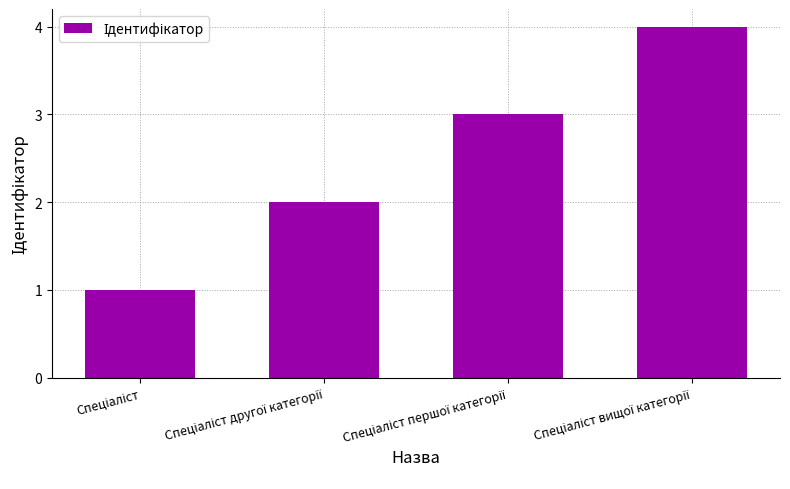

What is the difference between the maximum and second lowest values?

2